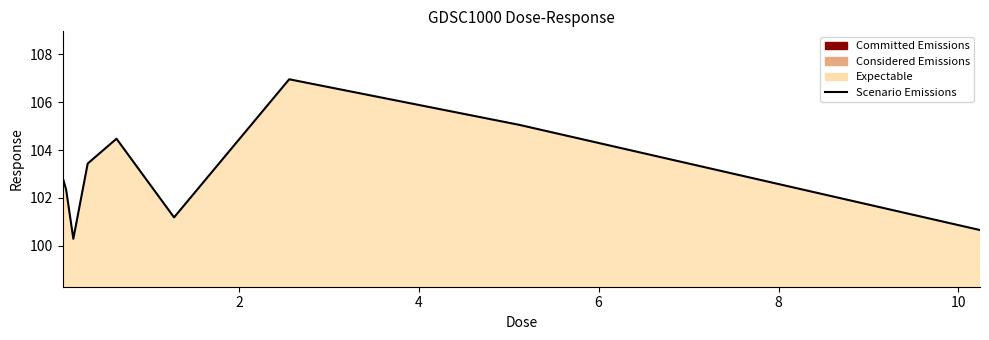

What is the minimum value shown in the chart?

100.3